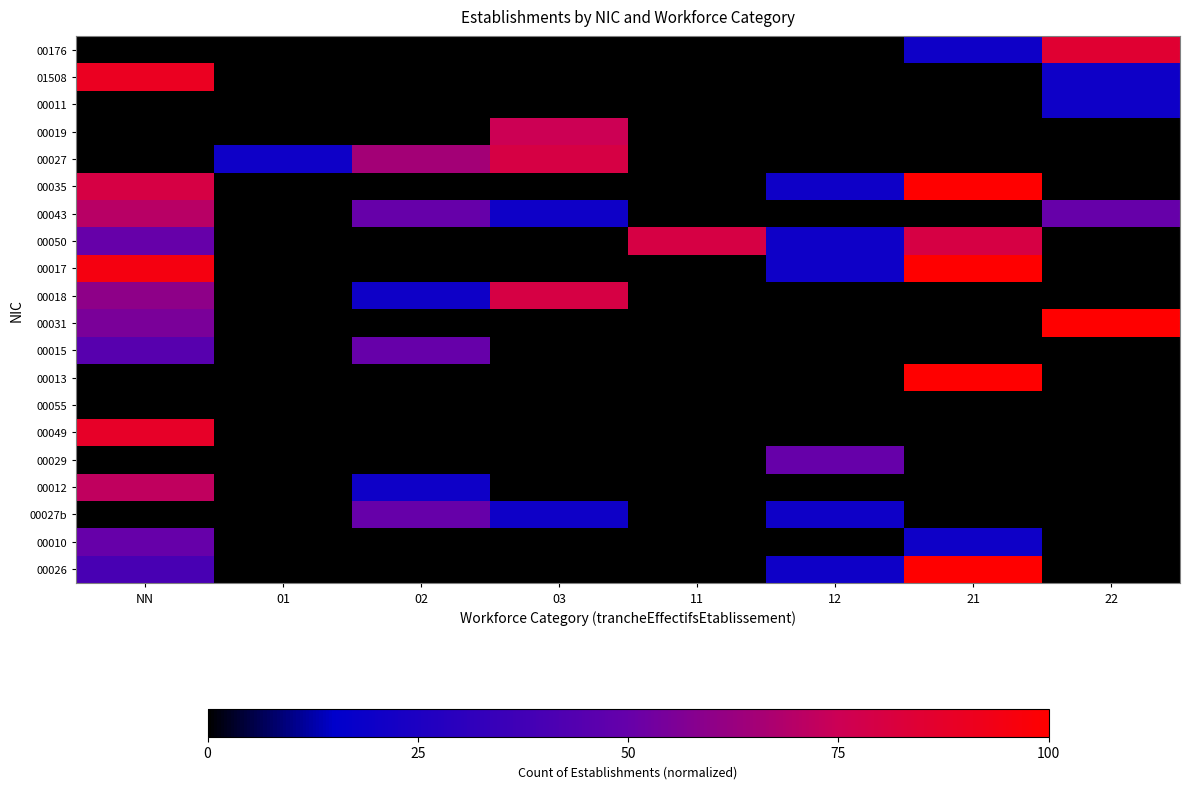

What is the difference between the highest and lowest values at 01?

0.2